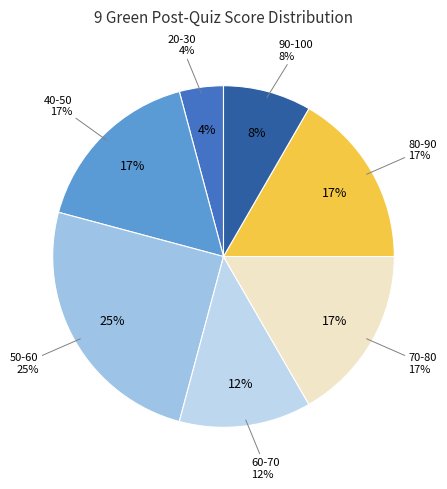

Which category has the biggest portion of the pie?

50-60